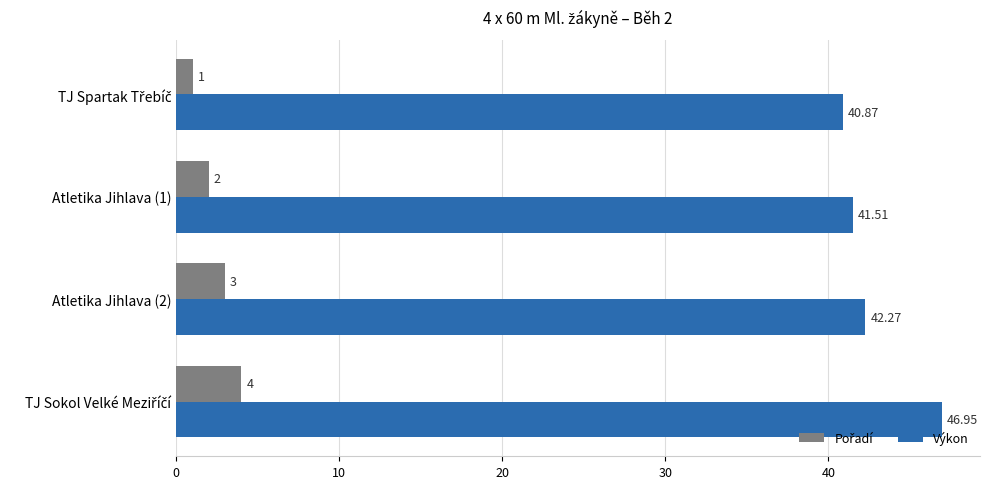

At how many categories does at least one series exceed 27?

4